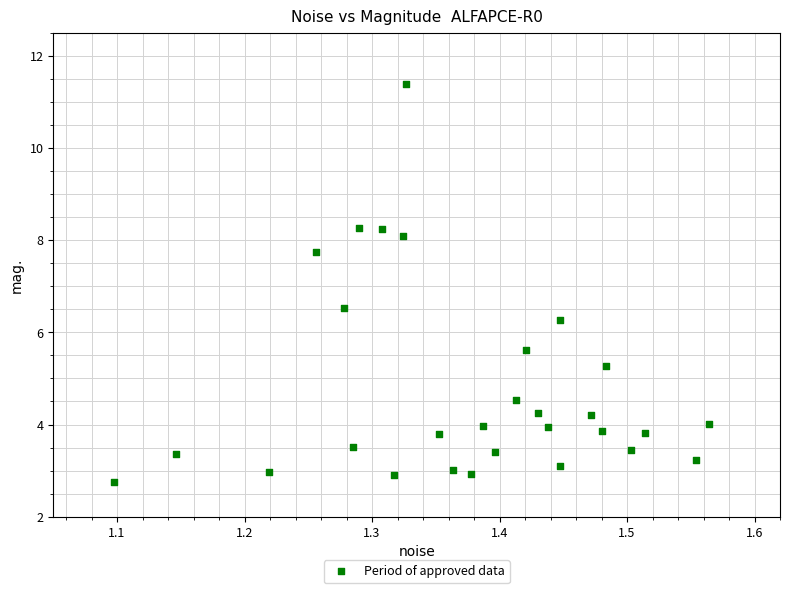

What is the range of Y values (max minus min)?

8.6